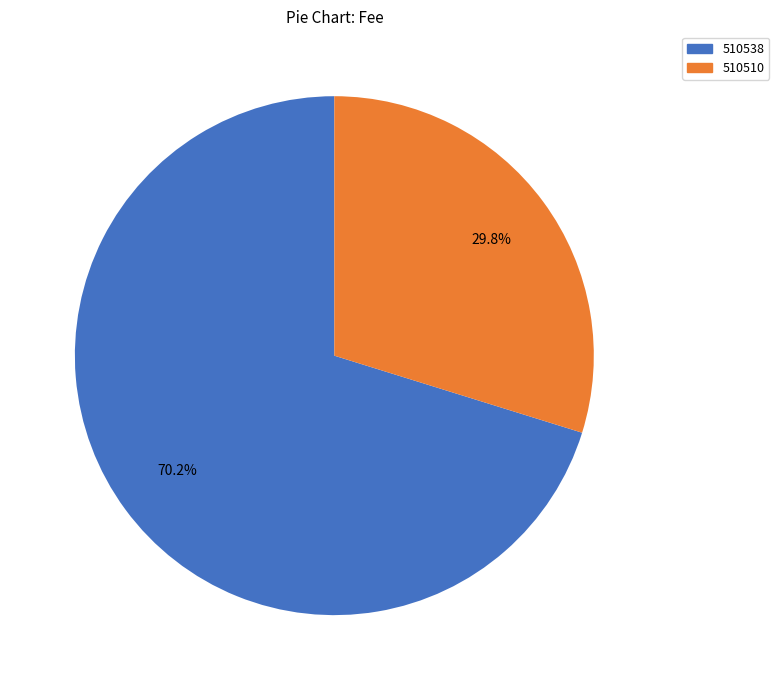

Which category has the smallest portion of the pie?

510510